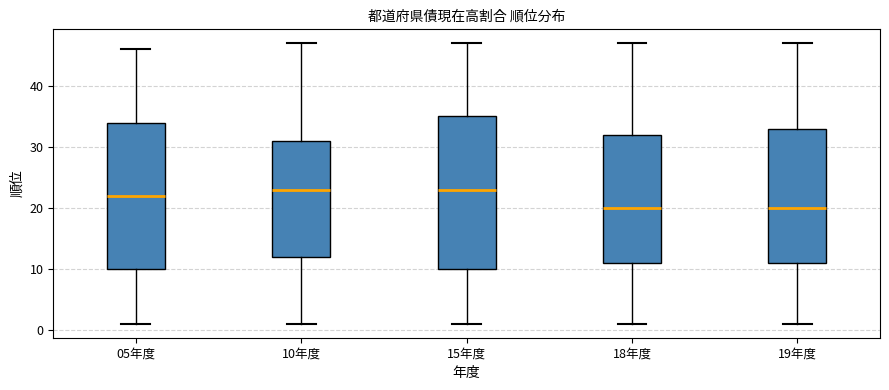

Reading left to right, read every box against the y-axis: the position of its median line, the range the box covers, and the ends of its whiskers. The values are not printed on the chart, so give them approximately, as read against the axis.

05年度: median 22, box 10 to 34, whiskers 1 to 46
10年度: median 23, box 12 to 31, whiskers 1 to 47
15年度: median 23, box 10 to 35, whiskers 1 to 47
18年度: median 20, box 11 to 32, whiskers 1 to 47
19年度: median 20, box 11 to 33, whiskers 1 to 47